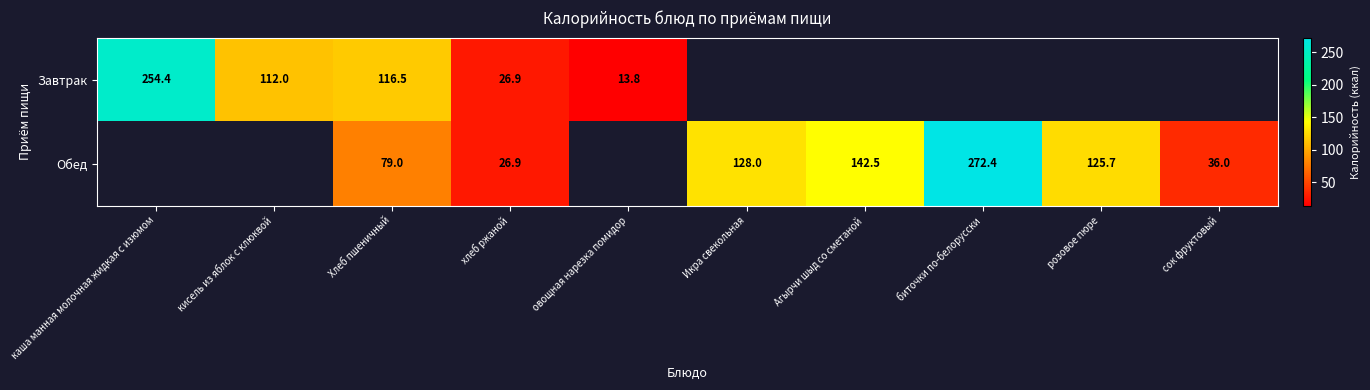

The Обед series shows 36.0 at сок фруктовый. True or false?

True